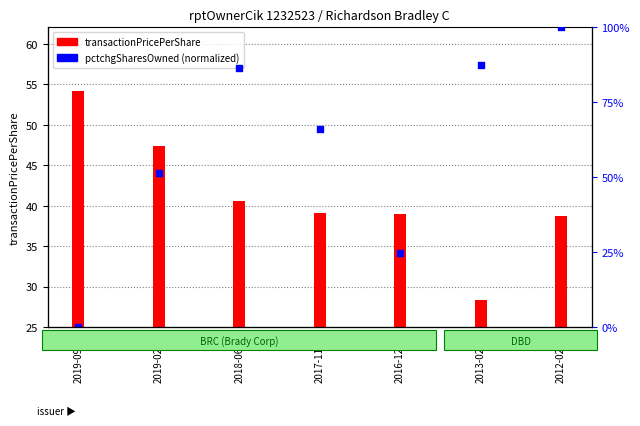

At how many categories does at least one series exceed 78?

3